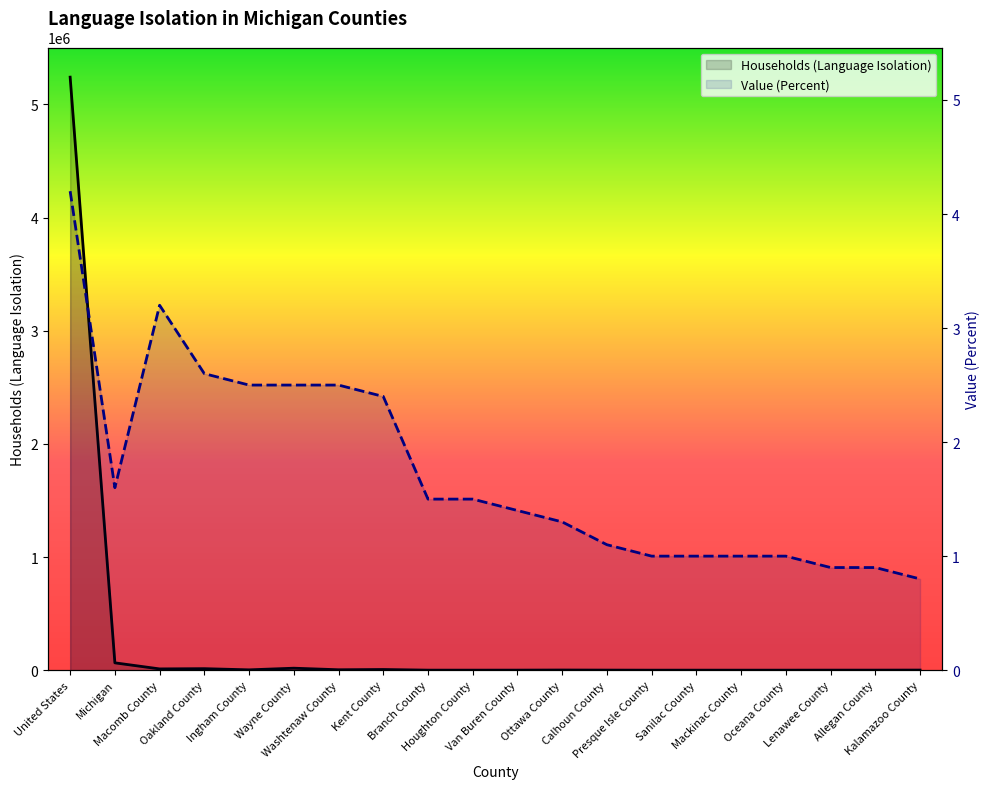

At how many categories does at least one series exceed 183411?

1